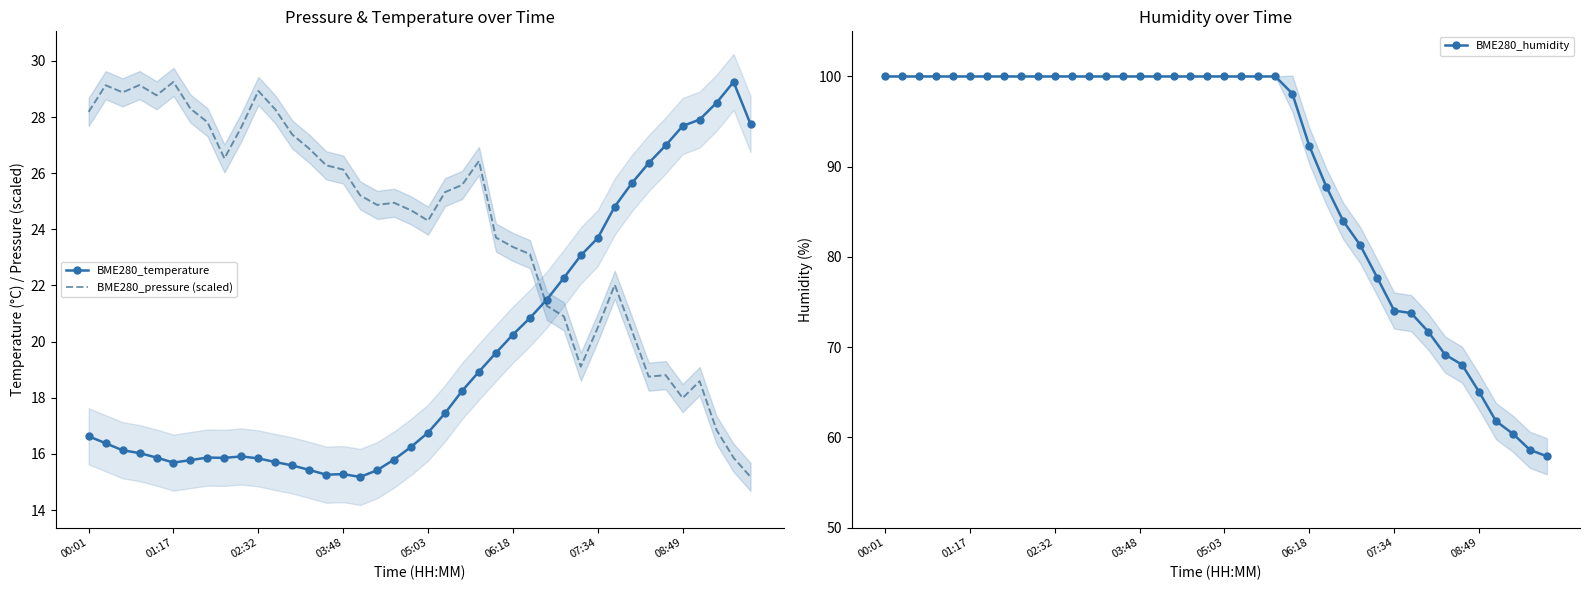

The value of BME280_pressure (scaled) at 02:32 is 28.9. True or false?

True